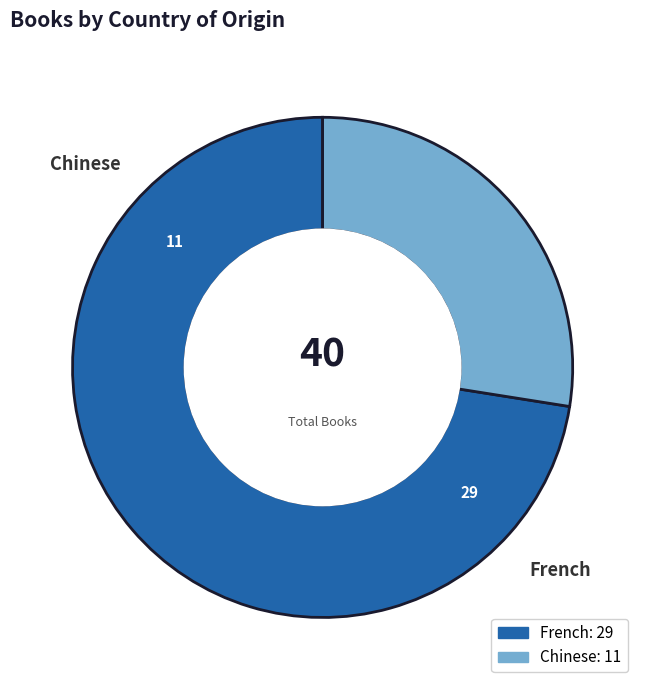

Which category has the biggest portion of the pie?

French